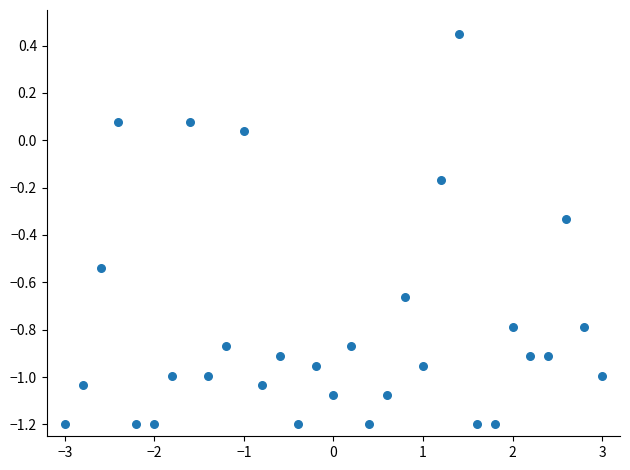

What is the range of X values (max minus min)?

6.0